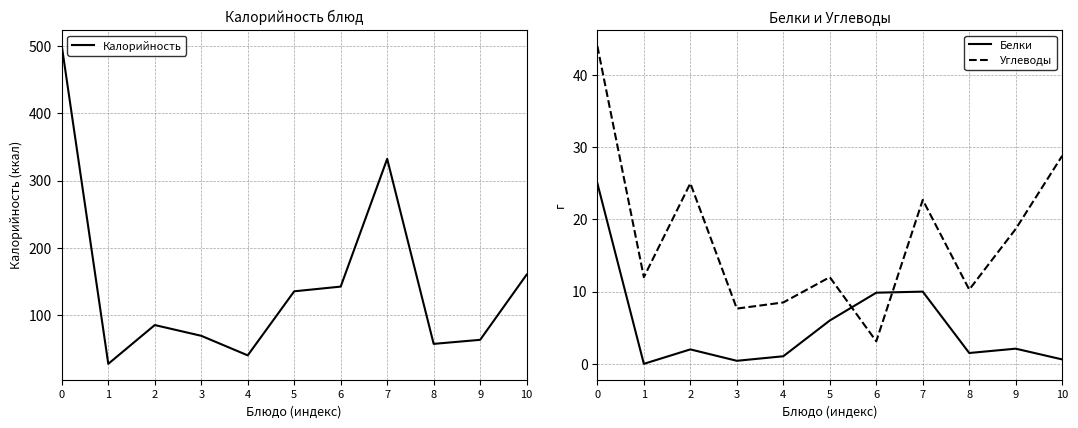

True or false: Калорийность and Углеводы cross at least once.

False